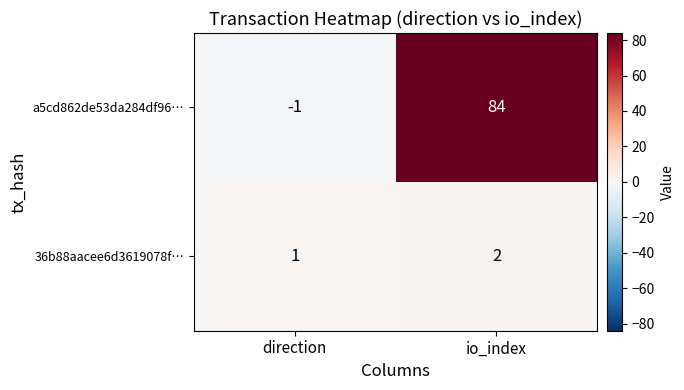

Which series has the widest spread of values?

a5cd862de53da284df96…